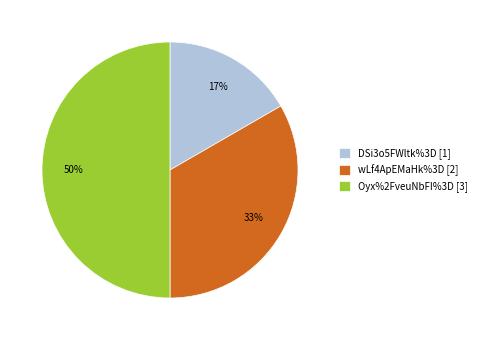

Rank the categories by value from highest to lowest.

Oyx%2FveuNbFI%3D, wLf4ApEMaHk%3D, DSi3o5FWltk%3D